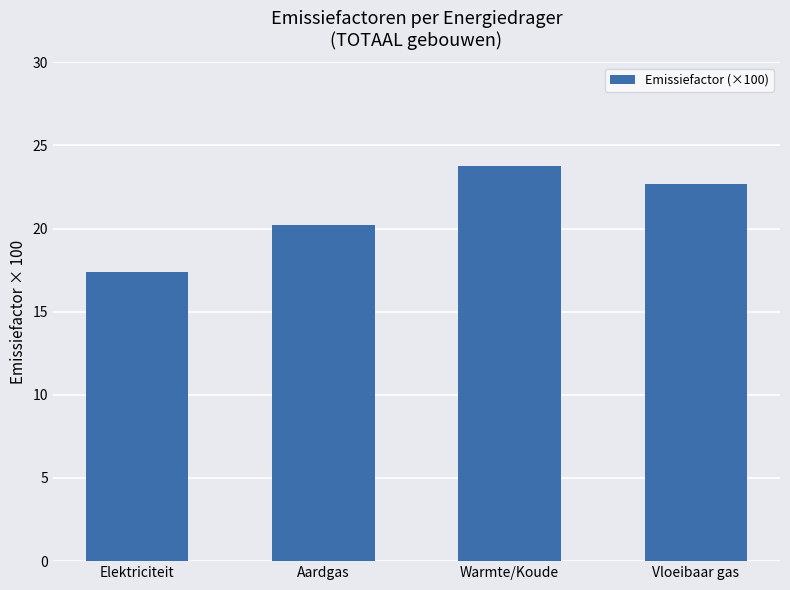

What is the average value?

21.0